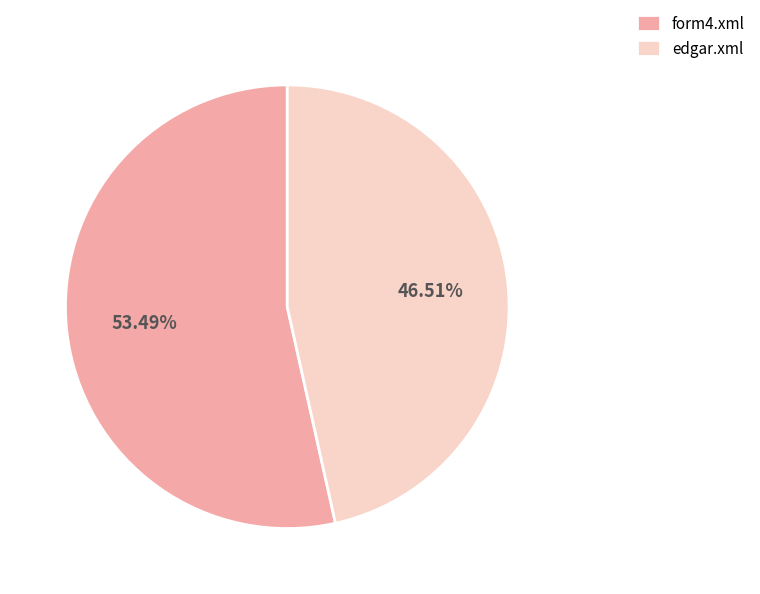

Combined, do form4.xml and edgar.xml account for over 50%?

Yes